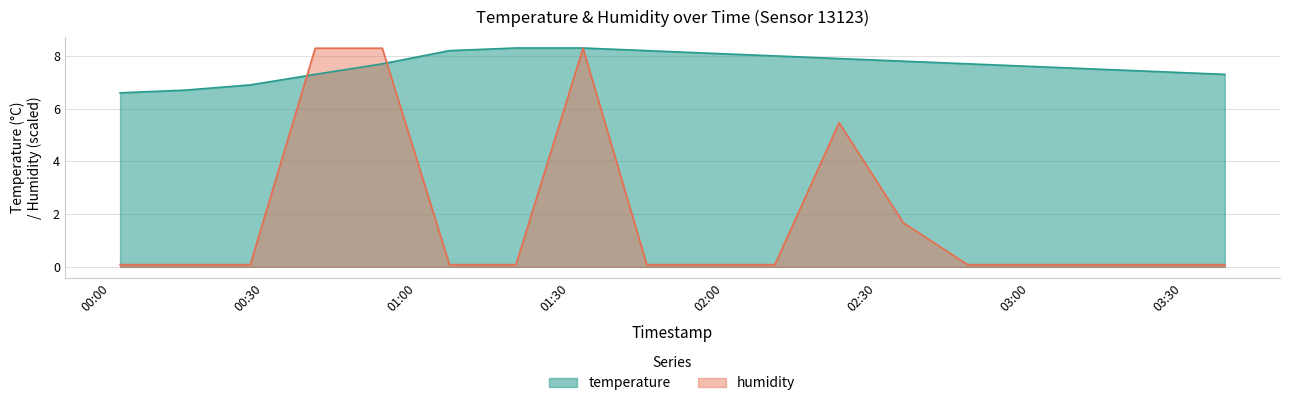

List the labels in order of humidity value, smallest first.

2023-12-28T00:01:54, 2023-12-28T00:14:33, 2023-12-28T00:27:23, 2023-12-28T01:06:23, 2023-12-28T01:19:24, 2023-12-28T01:45:01, 2023-12-28T01:57:30, 2023-12-28T02:10:05, 2023-12-28T02:47:50, 2023-12-28T03:00:25, 2023-12-28T03:13:00, 2023-12-28T03:25:35, 2023-12-28T03:38:10, 2023-12-28T02:35:15, 2023-12-28T02:22:40, 2023-12-28T00:40:06, 2023-12-28T00:53:14, 2023-12-28T01:32:32